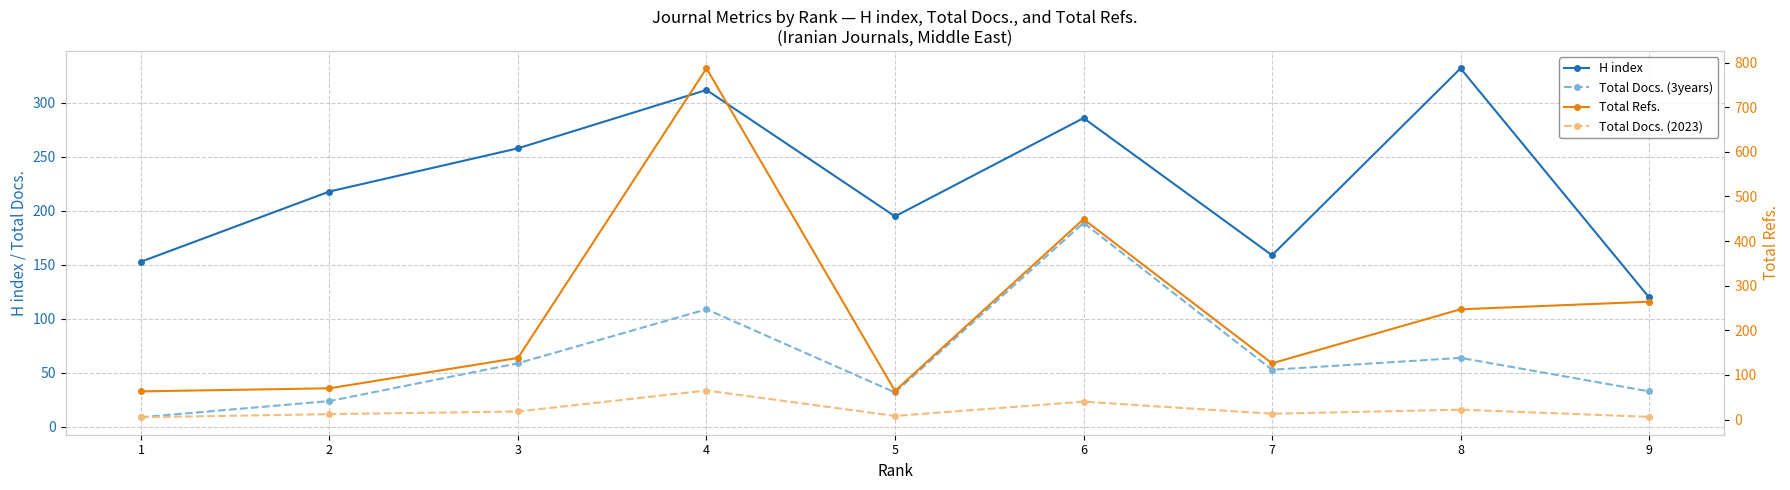

The value of H index at 3 is 432. True or false?

False